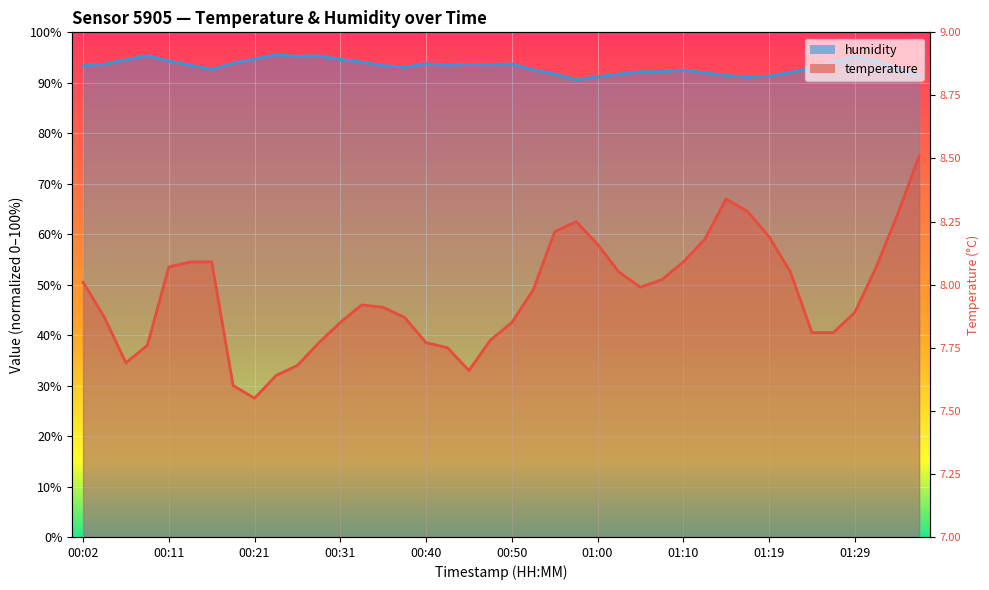

What is the difference between the highest and lowest values at 01:02?

39.2